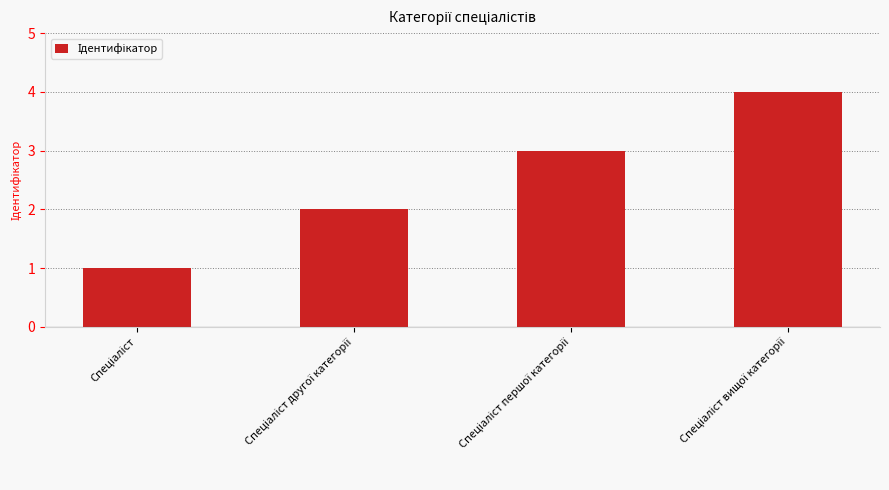

What is the sum of all values?

10